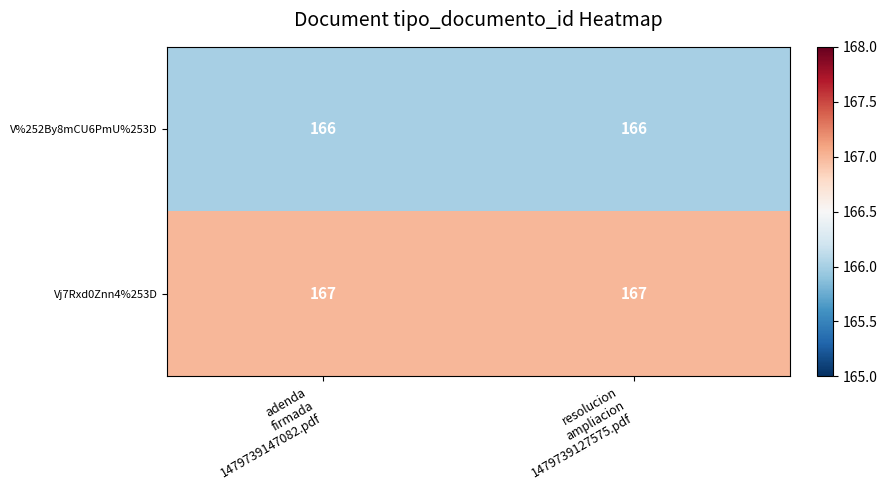

Rank the series by their maximum value, from lowest to highest.

V%252By8mCU6PmU%253D, Vj7Rxd0Znn4%253D